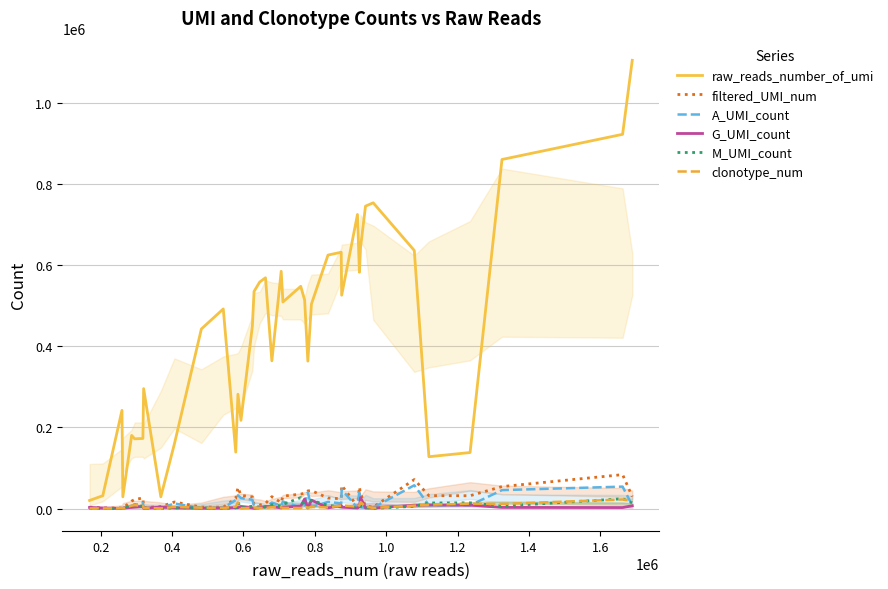

Which series has the largest total across all categories?

raw_reads_number_of_umi